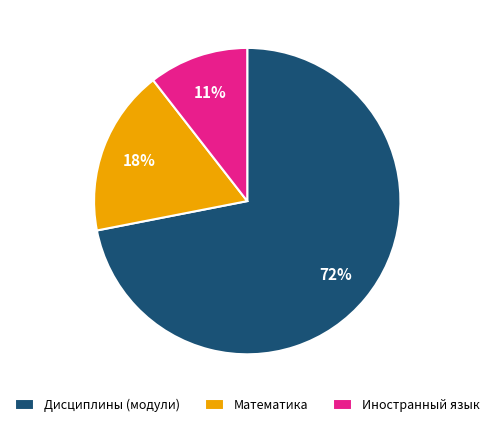

Combined, do Математика and Дисциплины (модули) account for over 50%?

Yes